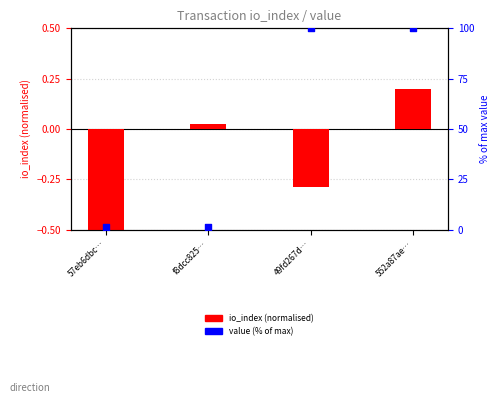

What are all the series names shown in the legend?

io_index (normalised), value (% of max)